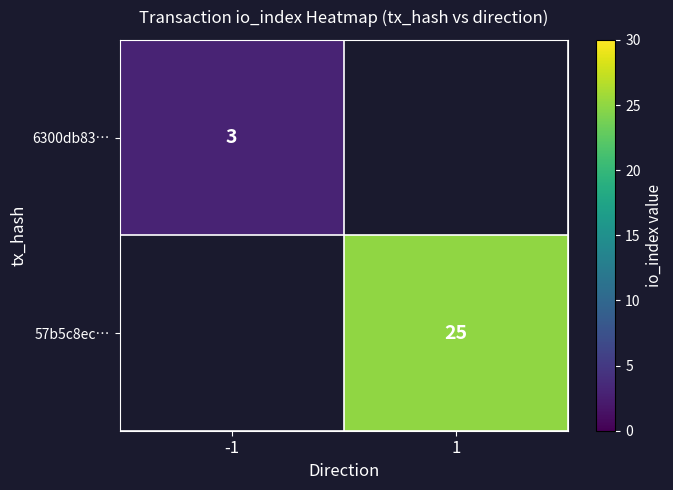

Between -1 and 1, which is larger?

1